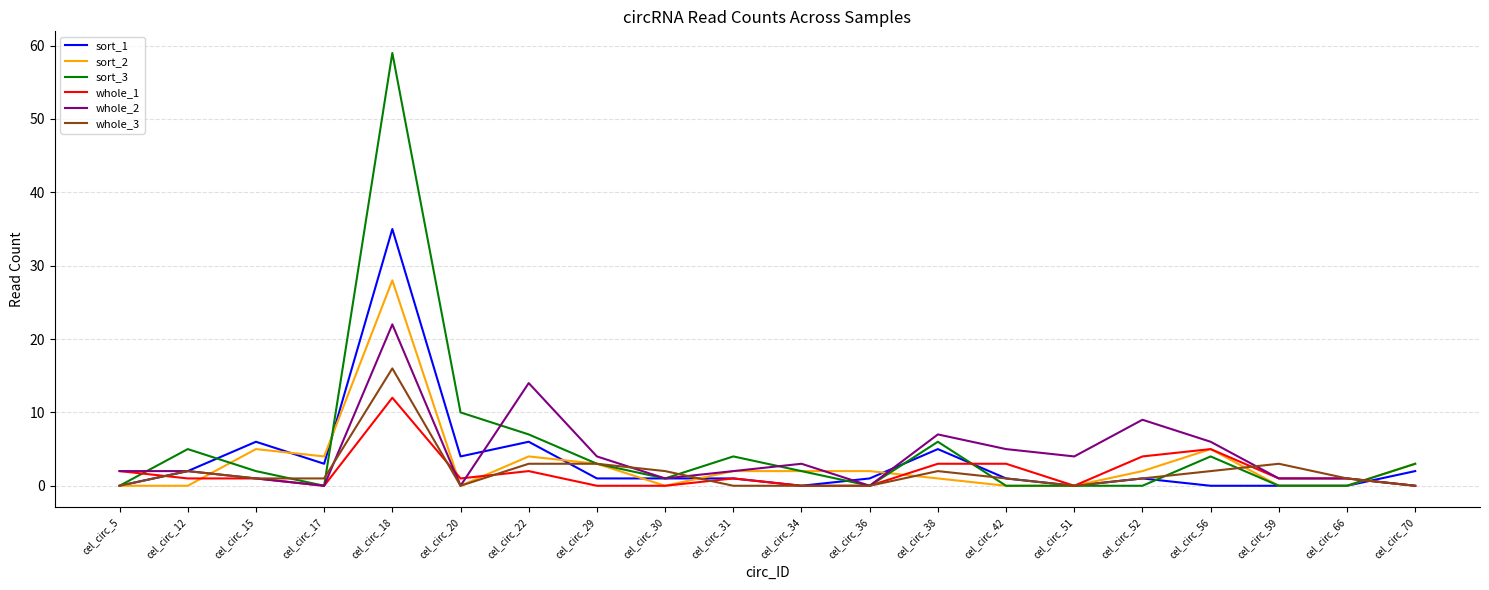

How many lines are shown in the chart?

6